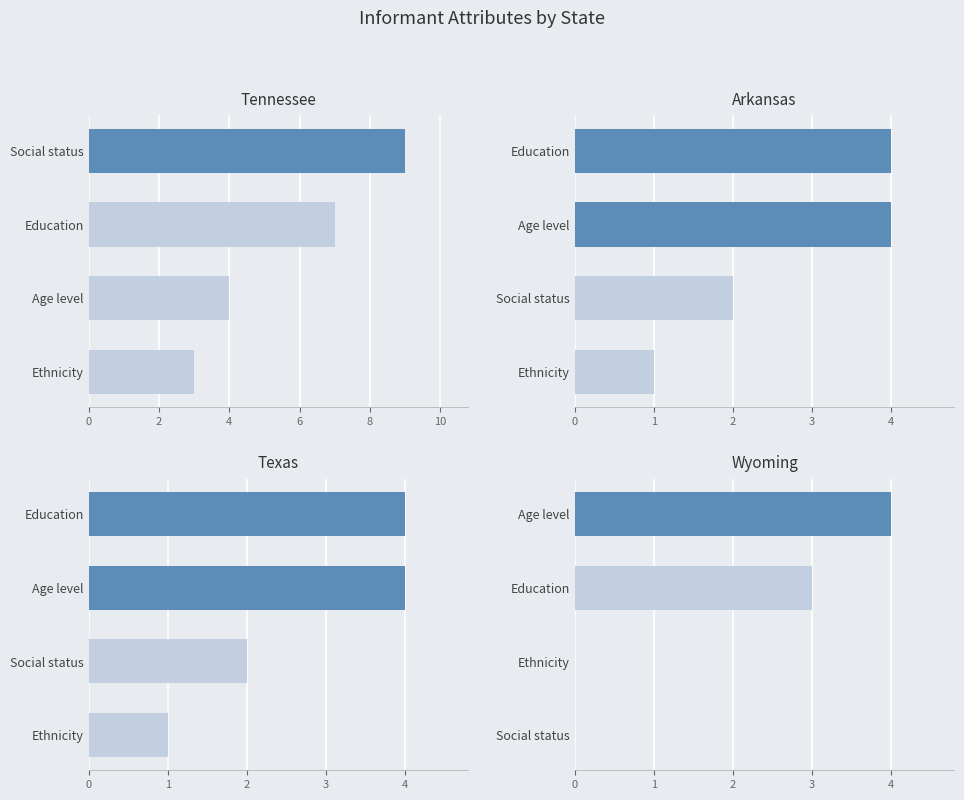

What is the difference between the maximum and second lowest values in the Tennessee series?

5